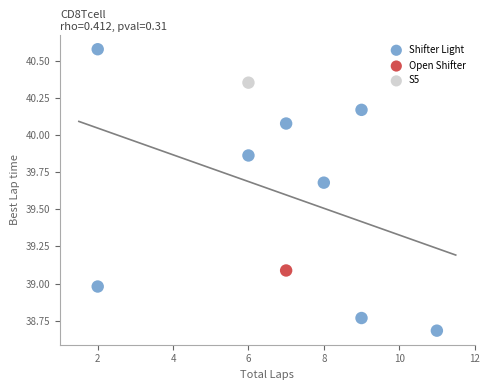

What are all the series names shown in the legend?

Shifter Light, Open Shifter, S5